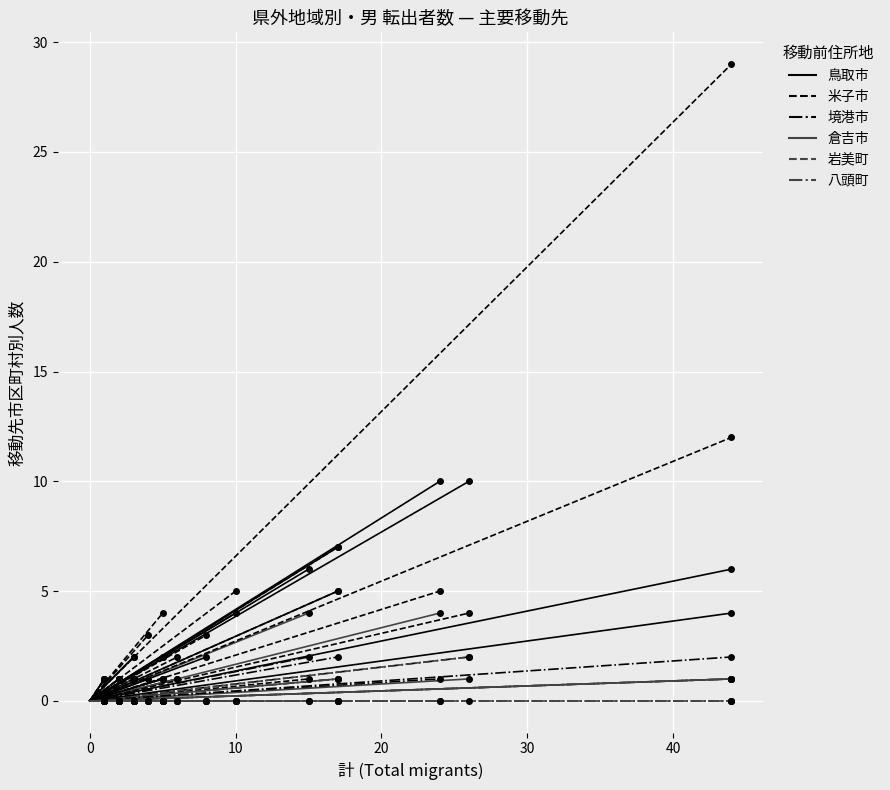

What is the value of the 鳥取市 point at the 2nd from the left?

1